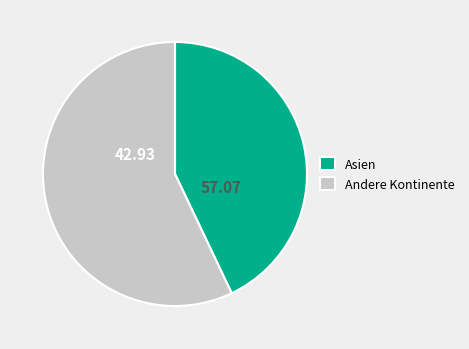

What is the majority slice?

Andere Kontinente